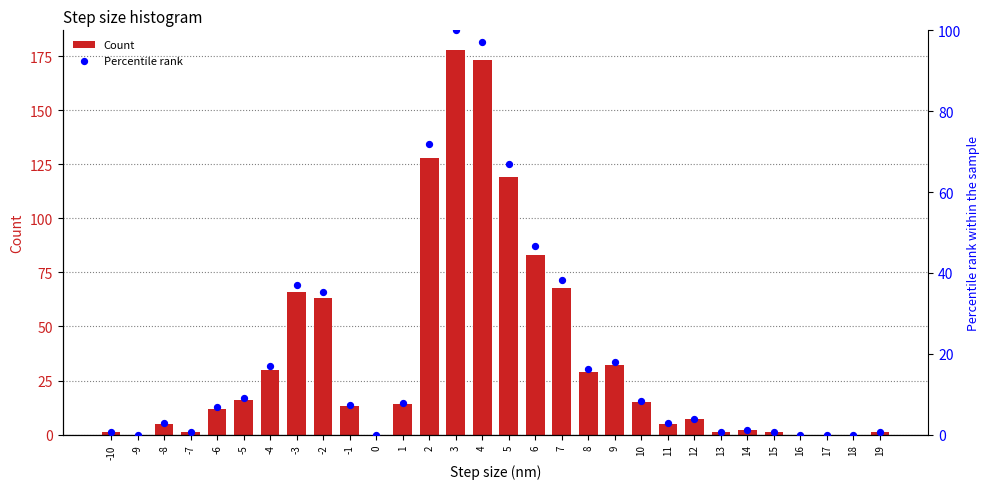

What is the total value across all series at 6?

129.6